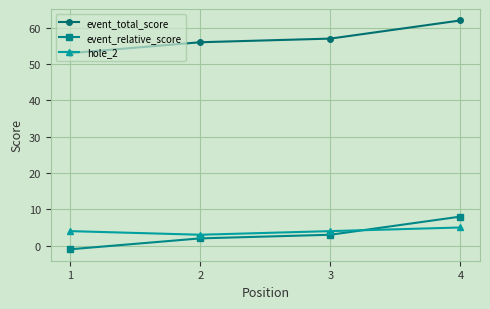

Reading left to right, extract all data points from this chart.

event_total_score: 1=53	2=56	3=57	4=62
event_relative_score: 1=-1	2=2	3=3	4=8
hole_2: 1=4	2=3	3=4	4=5